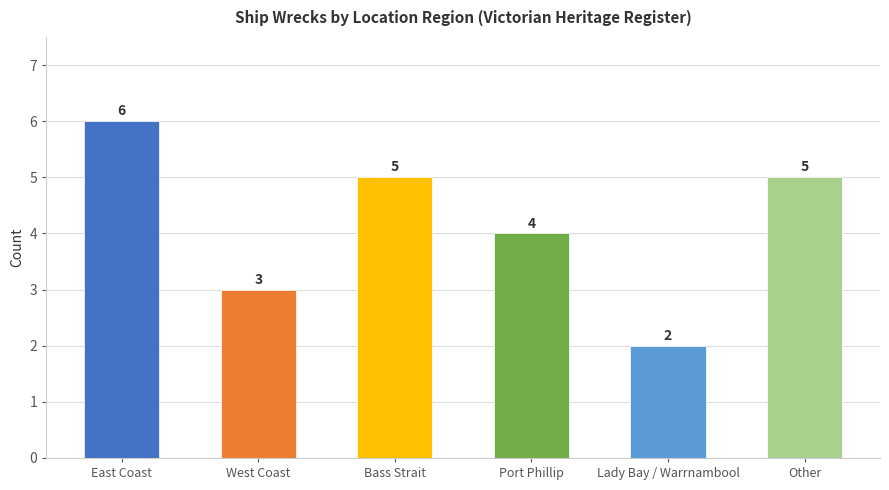

How many values are between 3 and 5?

4